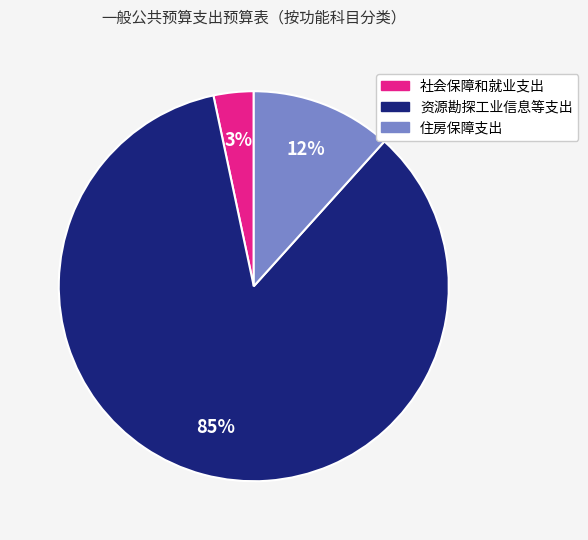

How many segments does this pie chart have?

3